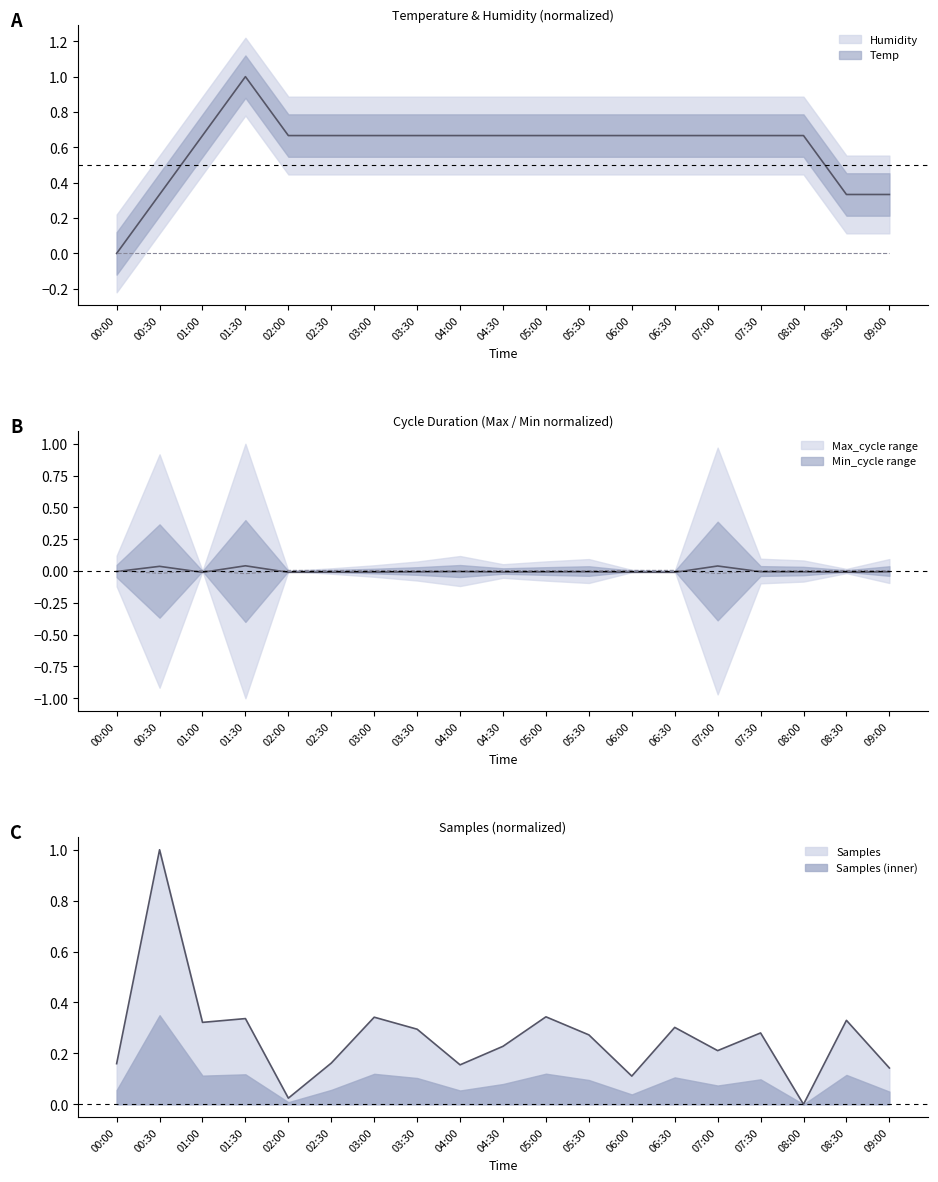

True or false: Samples has a value of 0.5 at 01:00.

False